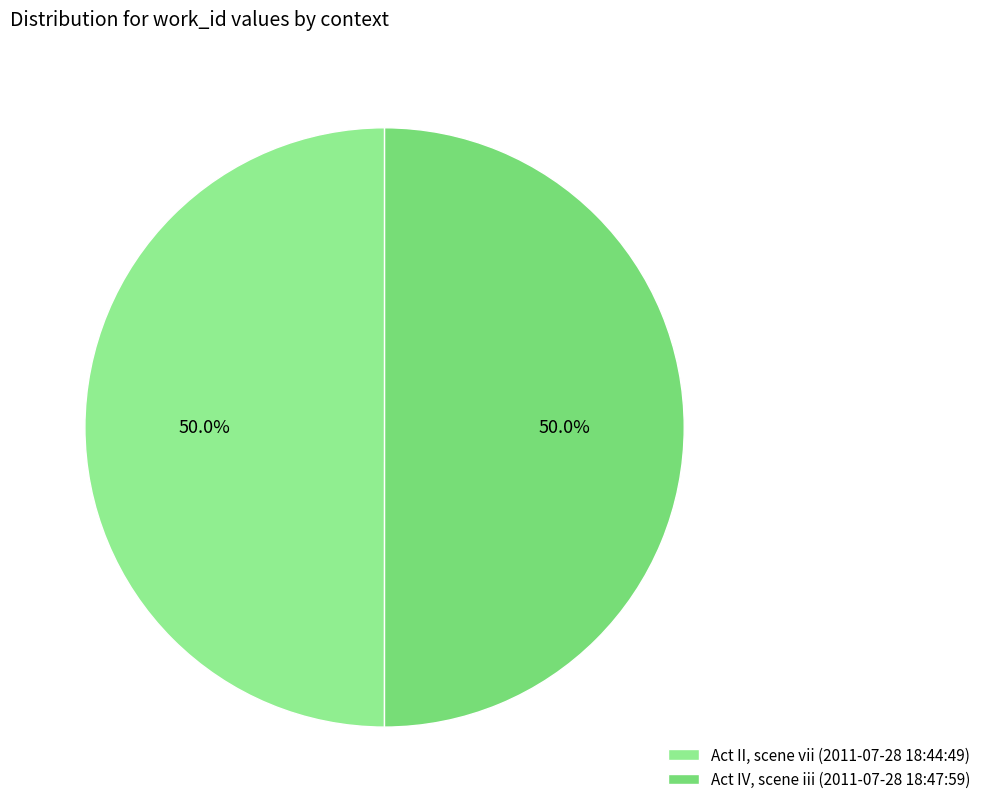

To the nearest percent, what is the combined percentage of Act II, scene vii (2011-07-28 18:44:49) and Act IV, scene iii (2011-07-28 18:47:59)?

100%